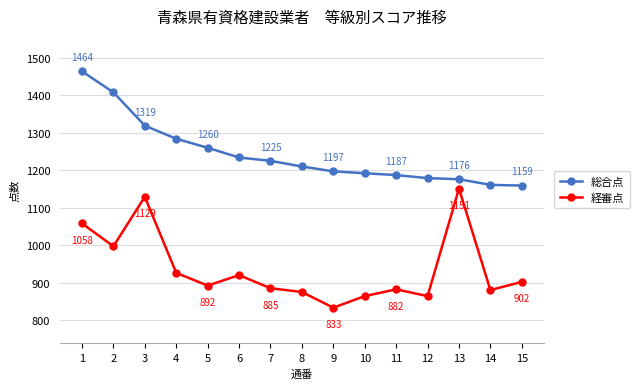

What is the minimum value for 経審点?

833